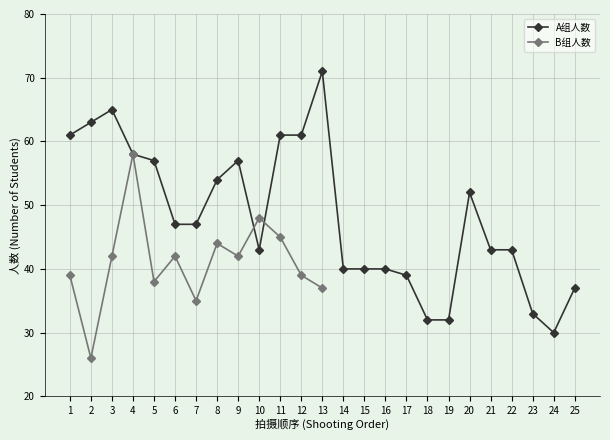

How many values exceed 47?

11